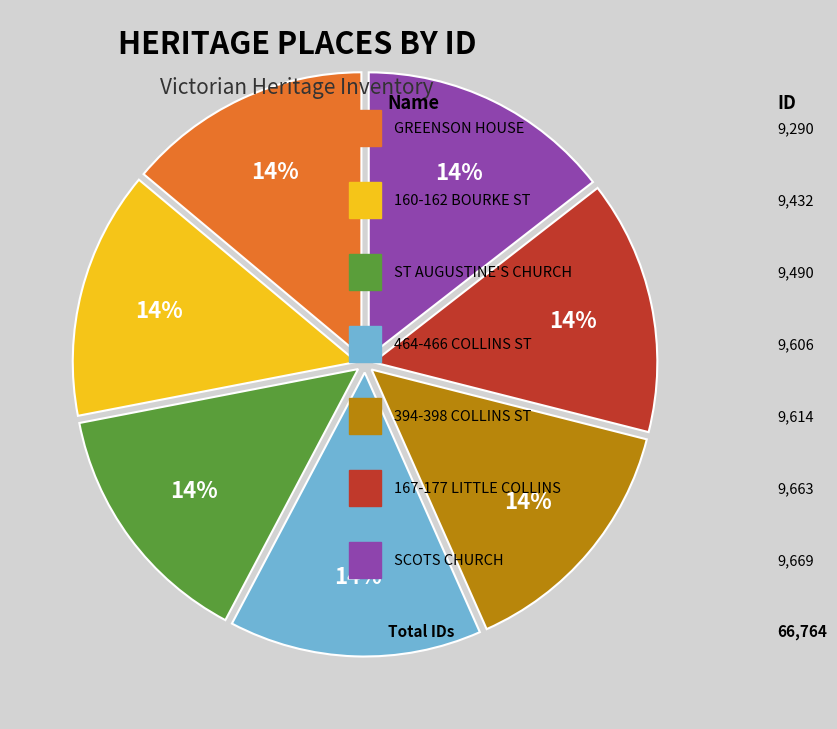

To the nearest percent, what is the average slice percentage?

14%